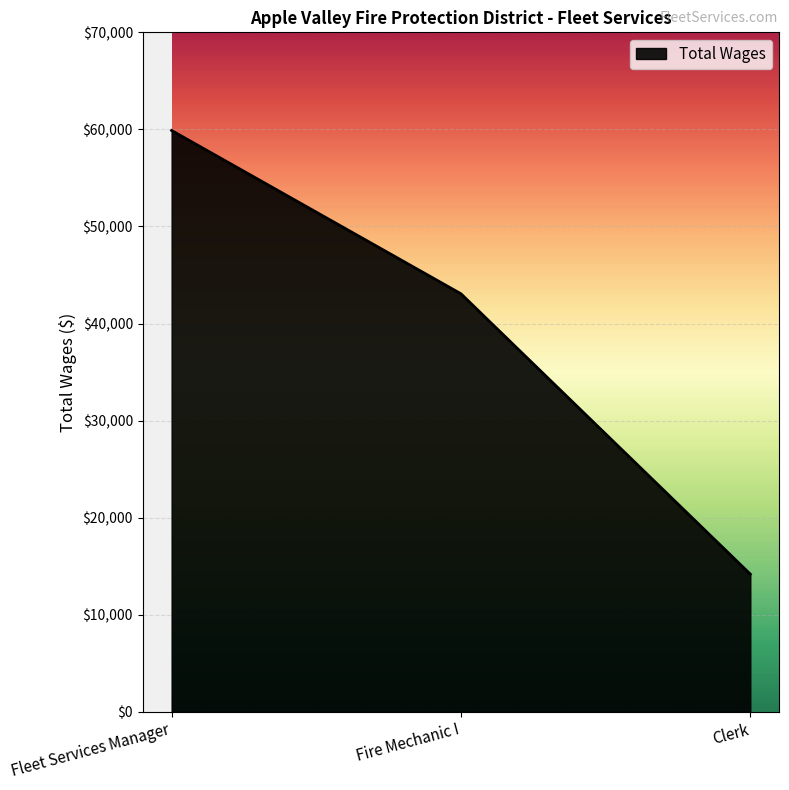

What is the difference between the maximum and minimum values?

45708